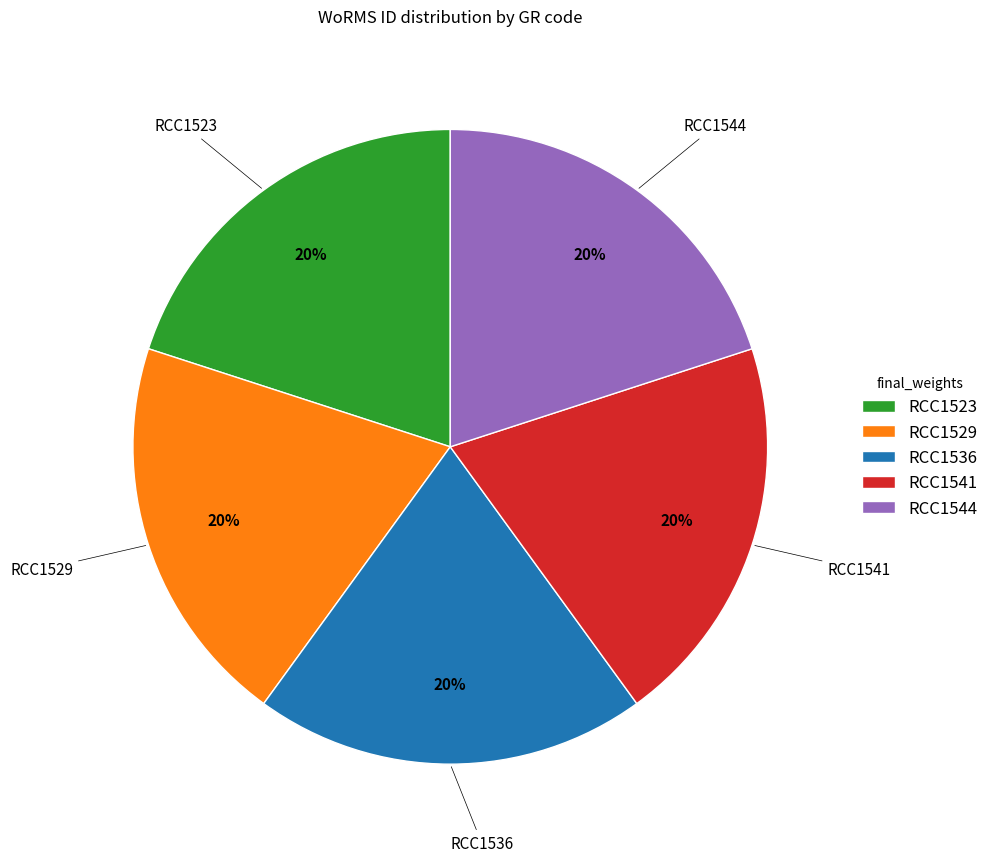

Is the sum of RCC1536 and RCC1523 greater than half?

No